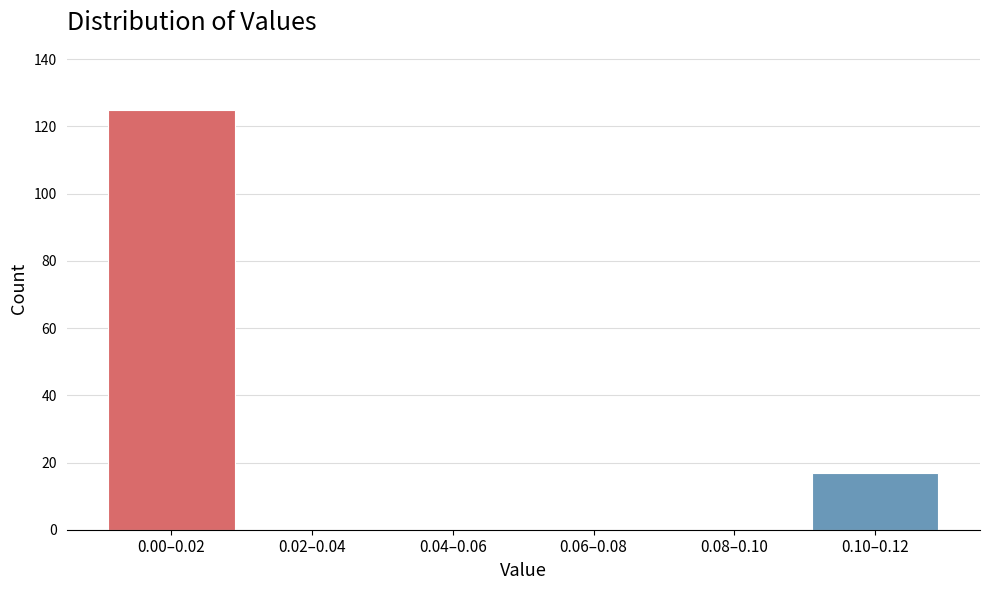

Reading left to right, transcribe all the data shown in this chart.

0.00–0.02=125	0.02–0.04=0	0.04–0.06=0	0.06–0.08=0	0.08–0.10=0	0.10–0.12=17